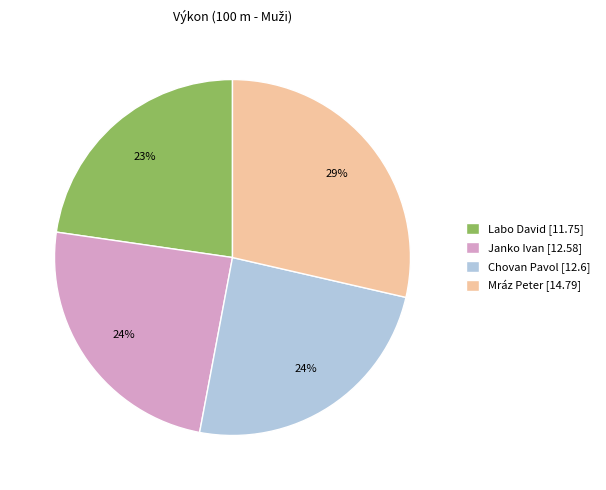

Combined, do Mráz Peter [14.79] and Janko Ivan [12.58] account for over 50%?

Yes